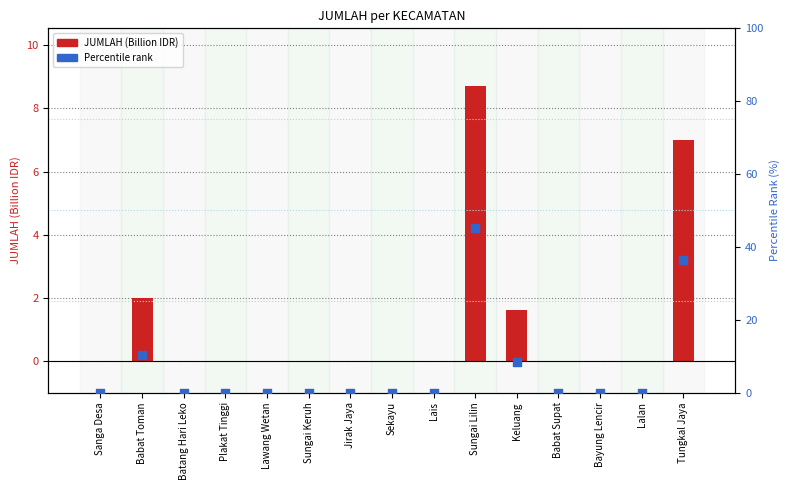

Which series reaches the maximum Y coordinate?

Percentile Rank (%)